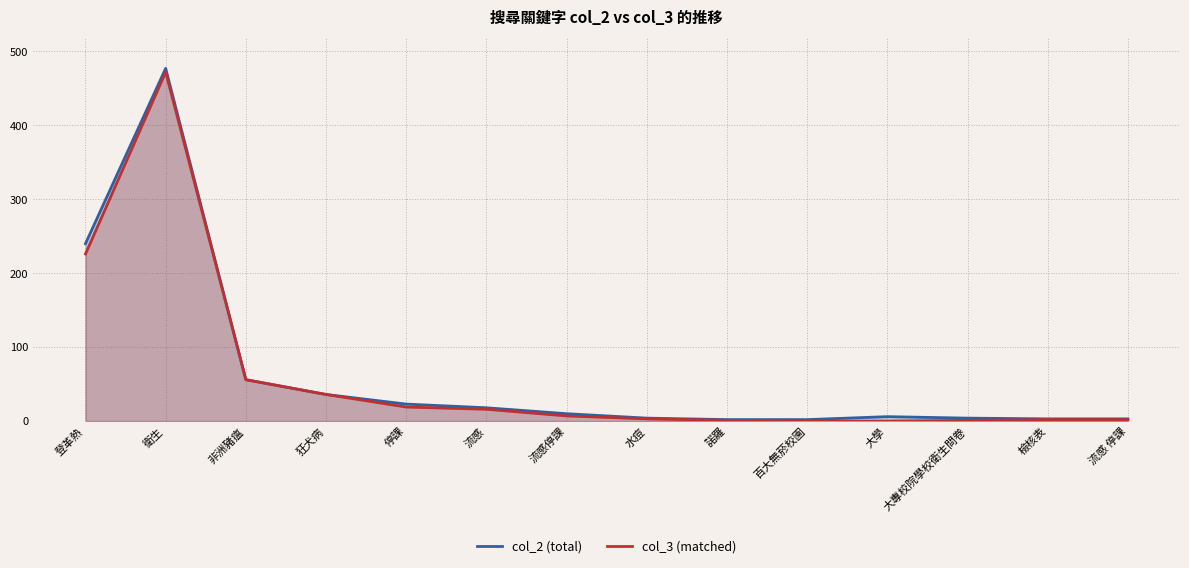

Is it true that col_2 (total) equals 36 at 狂犬病?

True